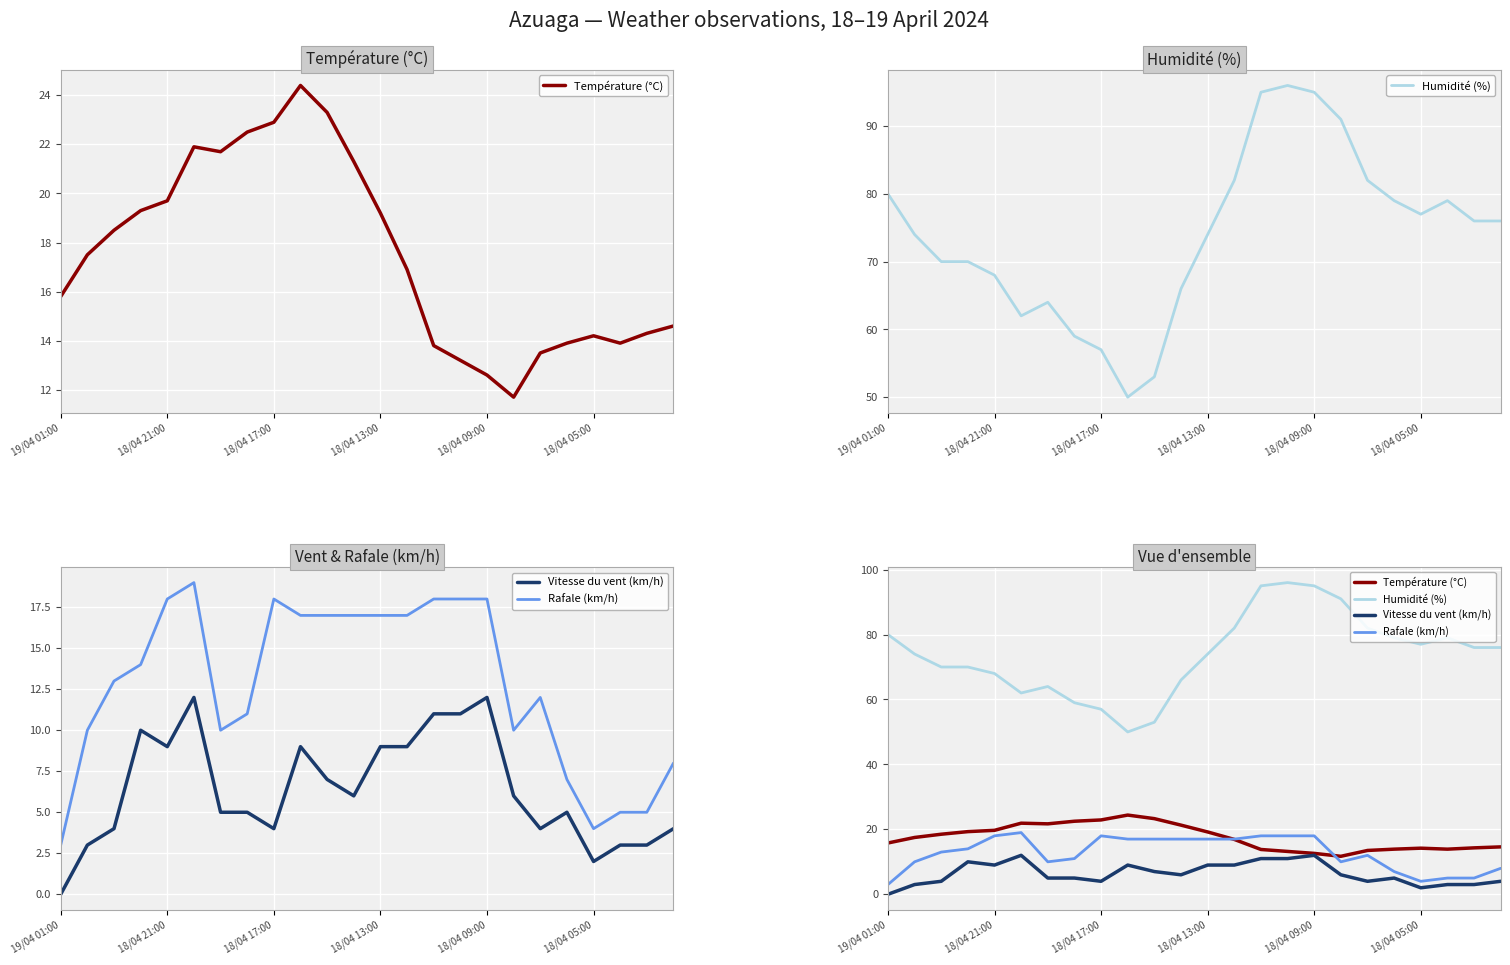

What is the difference between the Rafale (km/h) values at 19 and 13?

10.0